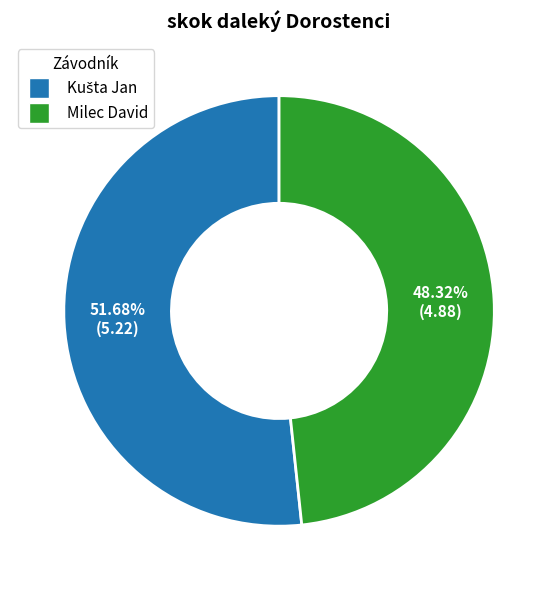

Is there a majority slice in this chart?

Yes